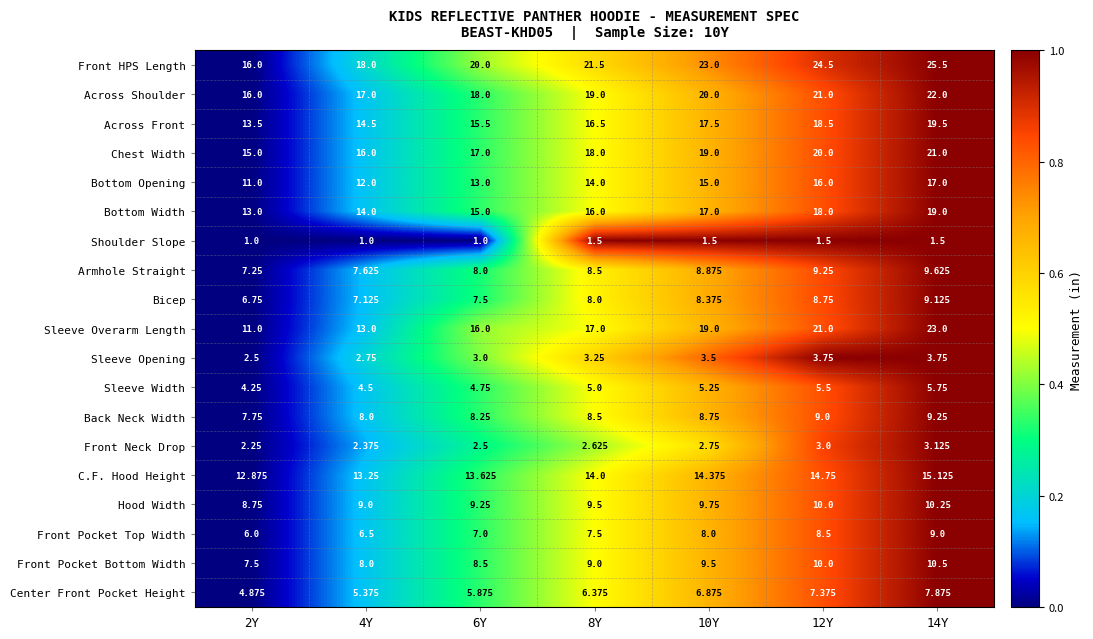

Is the value of Bottom Opening at 6Y greater than the value of Across Front at 8Y?

No